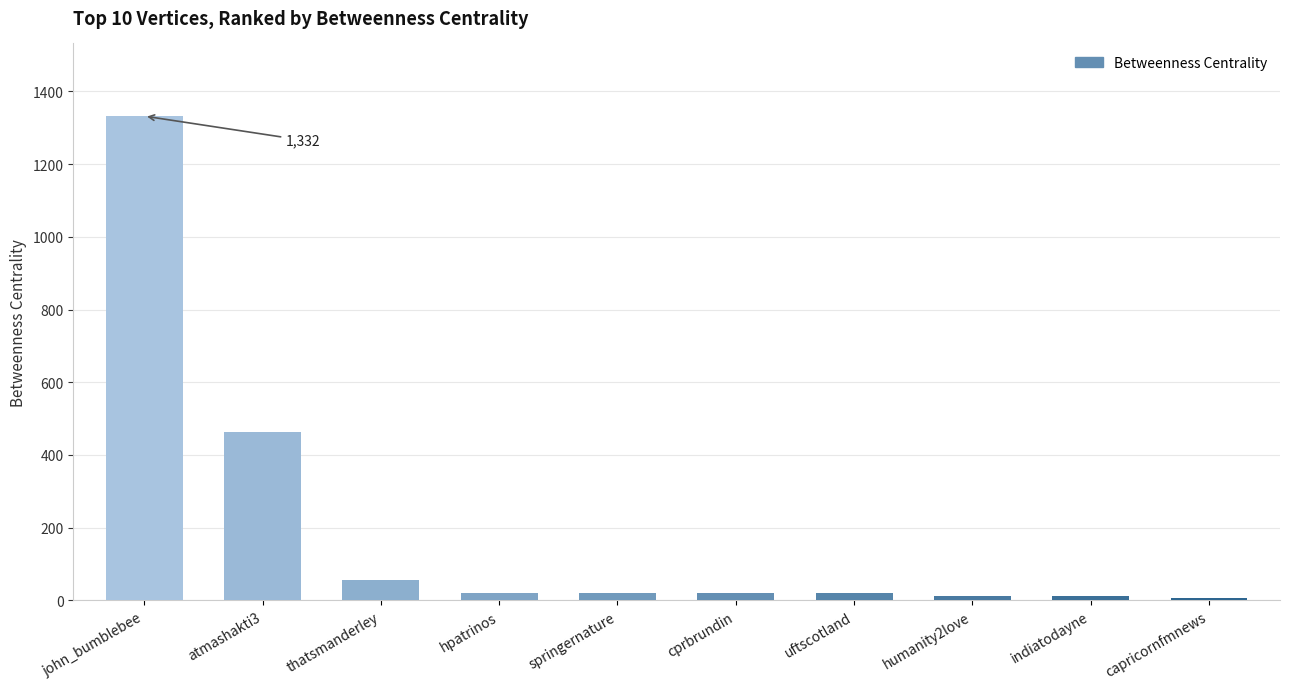

Between thatsmanderley and atmashakti3, which is larger?

atmashakti3